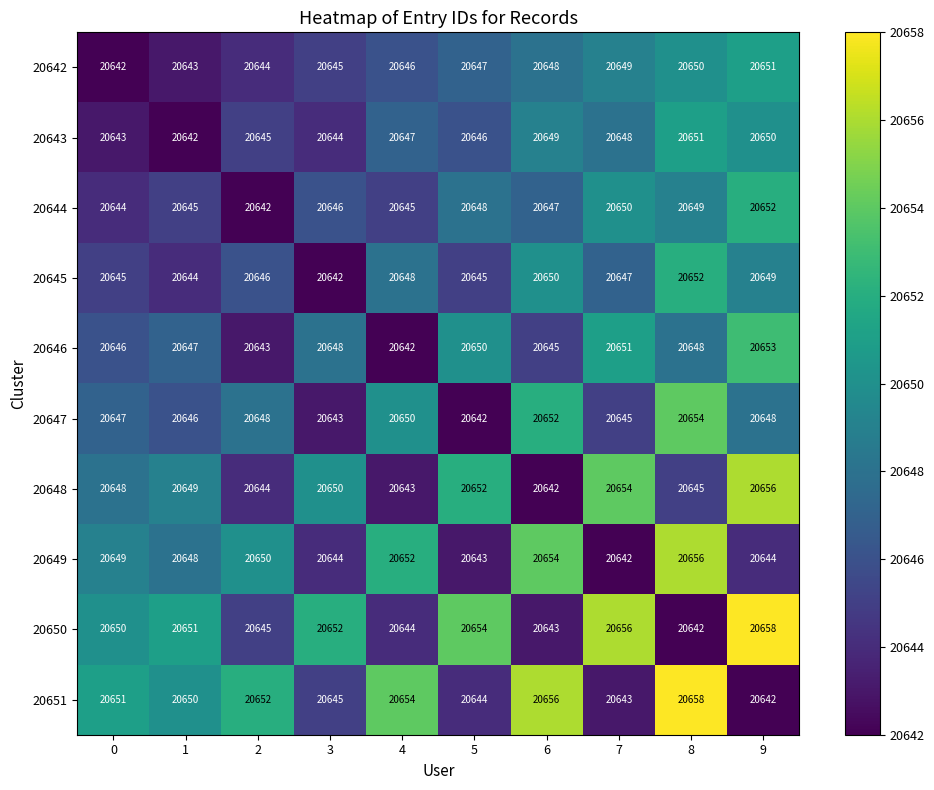

What is the smallest value displayed?

20642